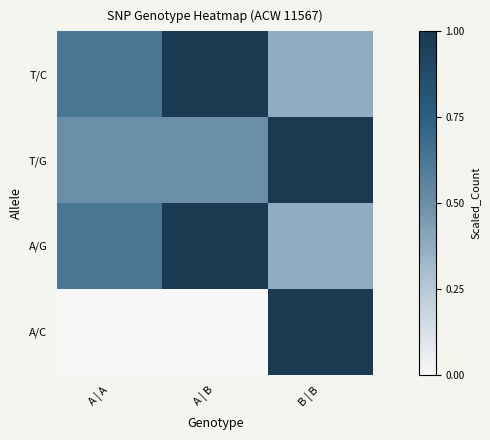

What is the greatest value displayed?

1.0